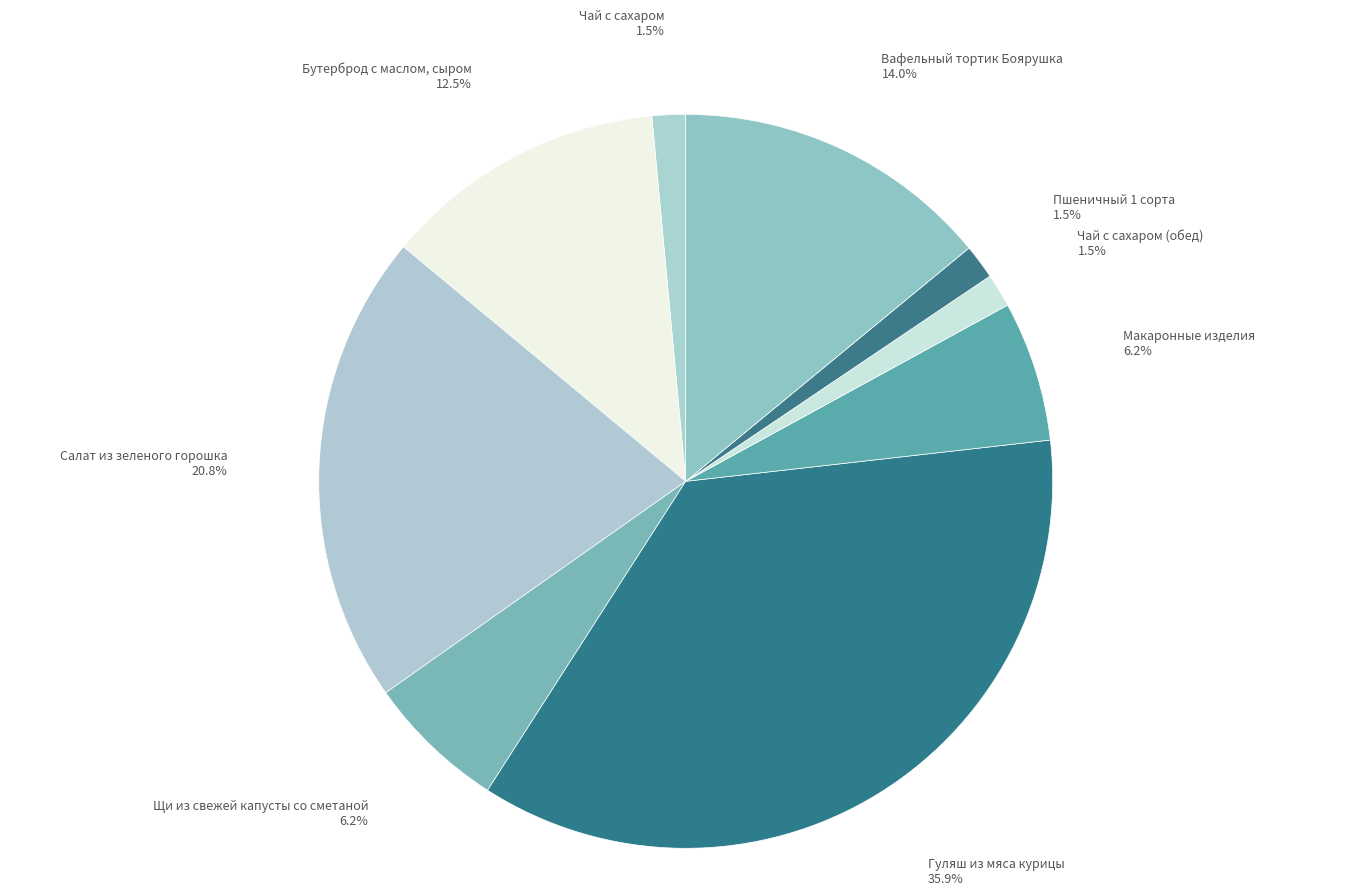

Count the number of slices in the pie.

9